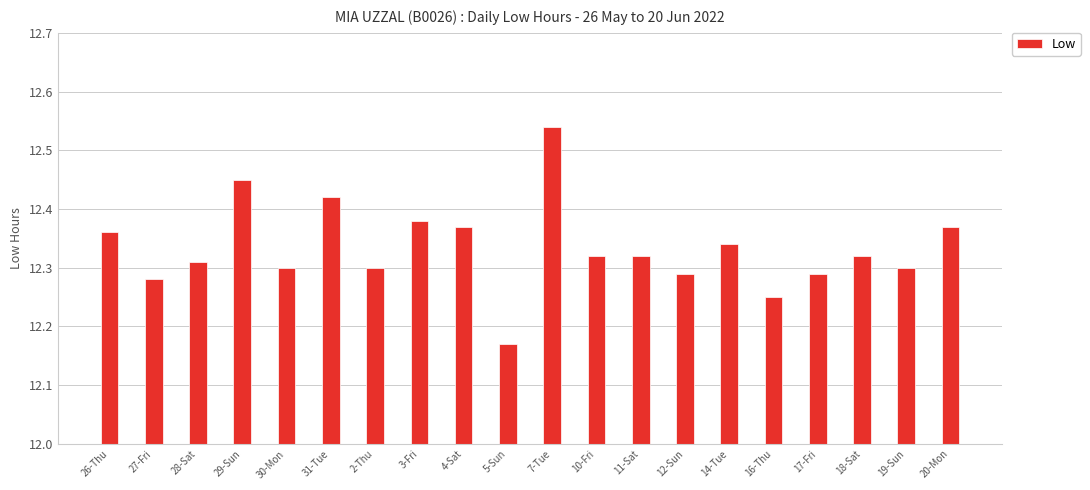

How many values are between 12 and 13?

20